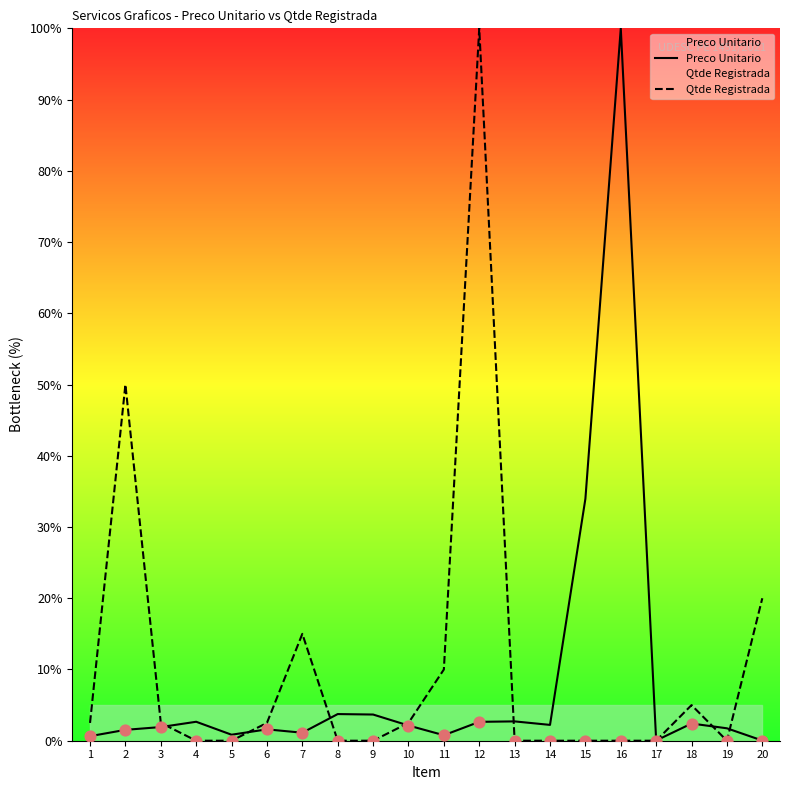

Which series contains the highest Y value?

Preco Unitario